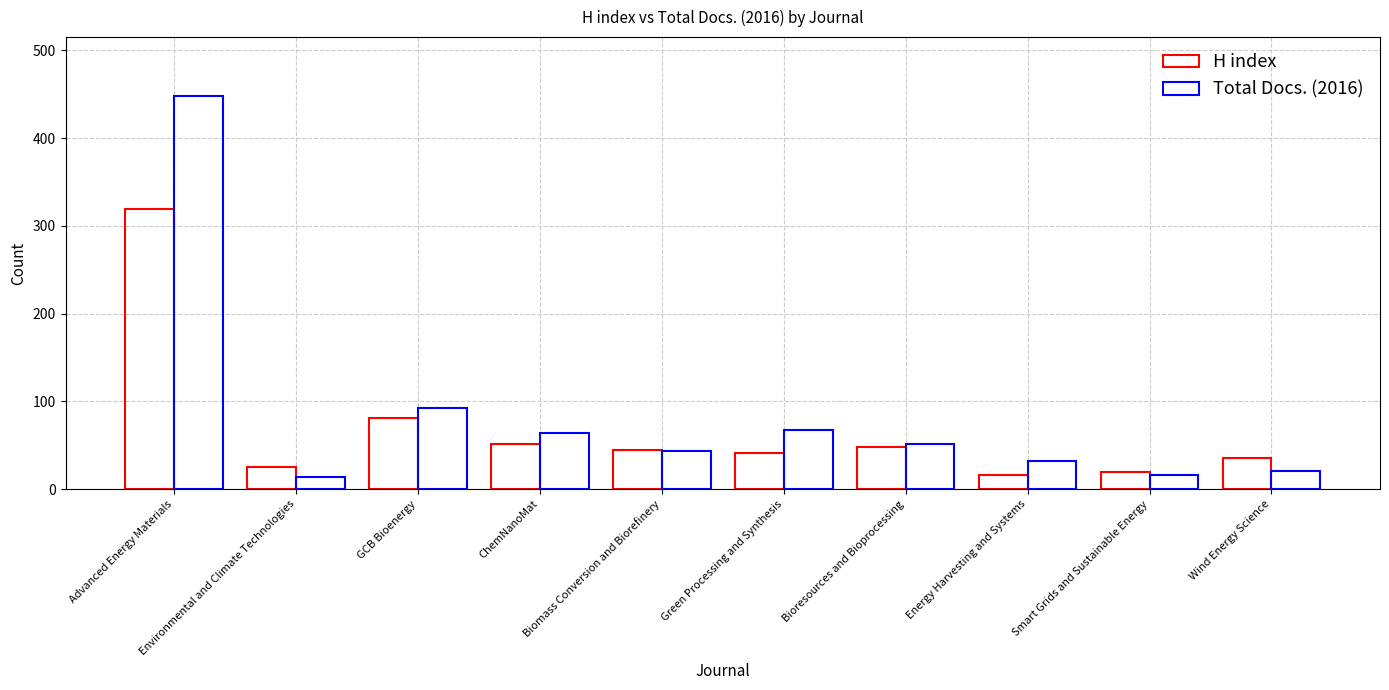

Rank the series by their average value, from lowest to highest.

H index, Total Docs. (2016)